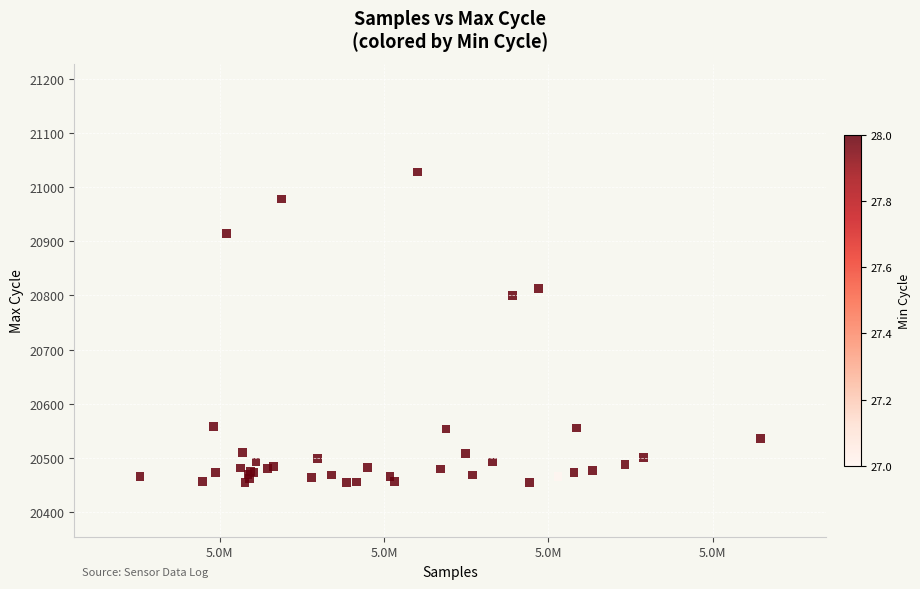

What Y value in the scatter plot is closest to 20741?

20800